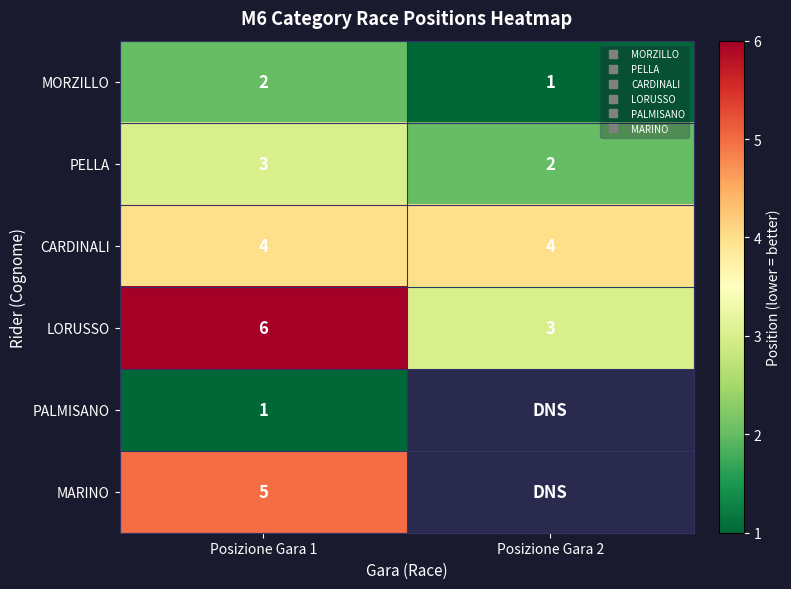

What is the average value of the MORZILLO series?

1.5